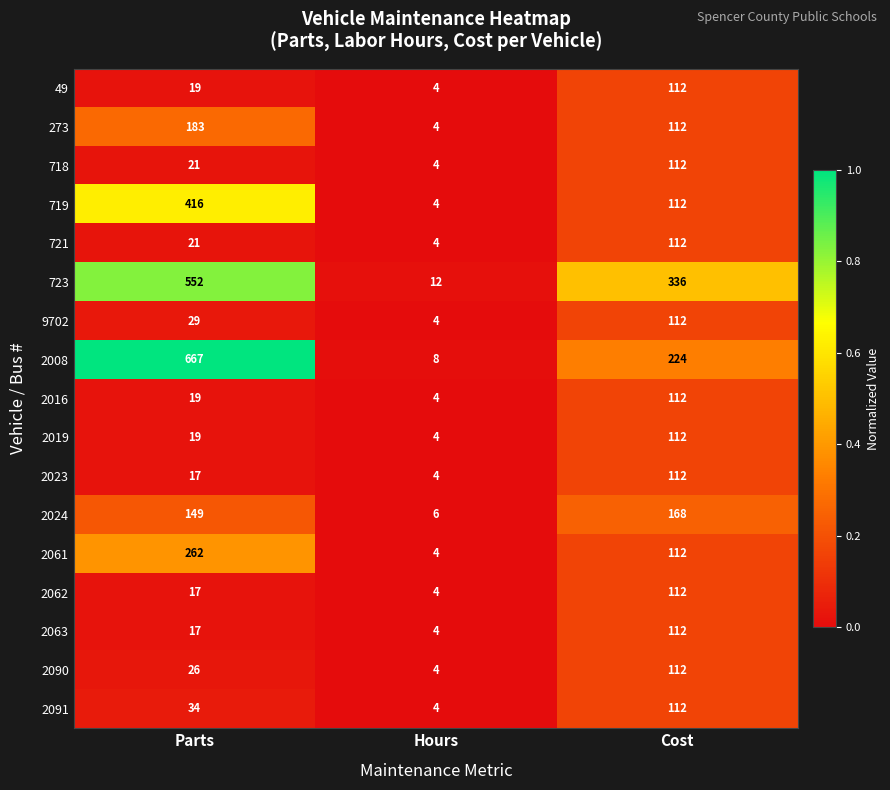

The 2090 series shows 26 at Parts. True or false?

True